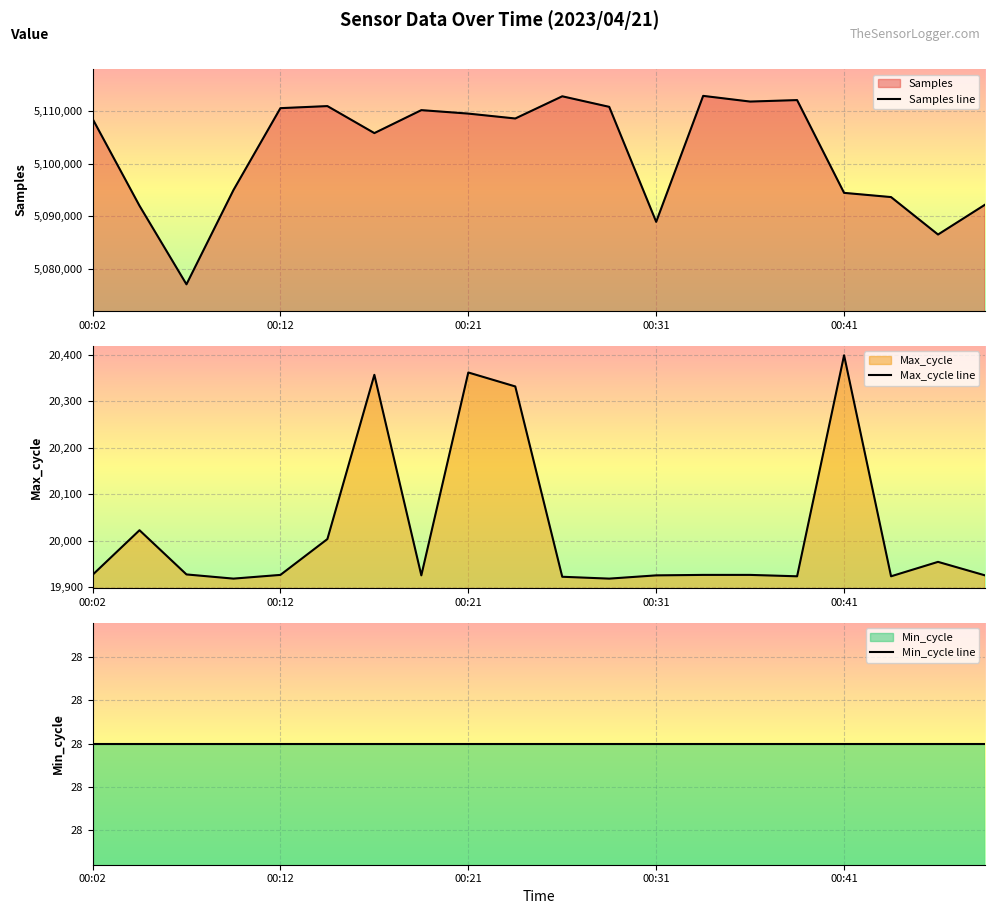

What is the maximum value for Samples line?

5112865